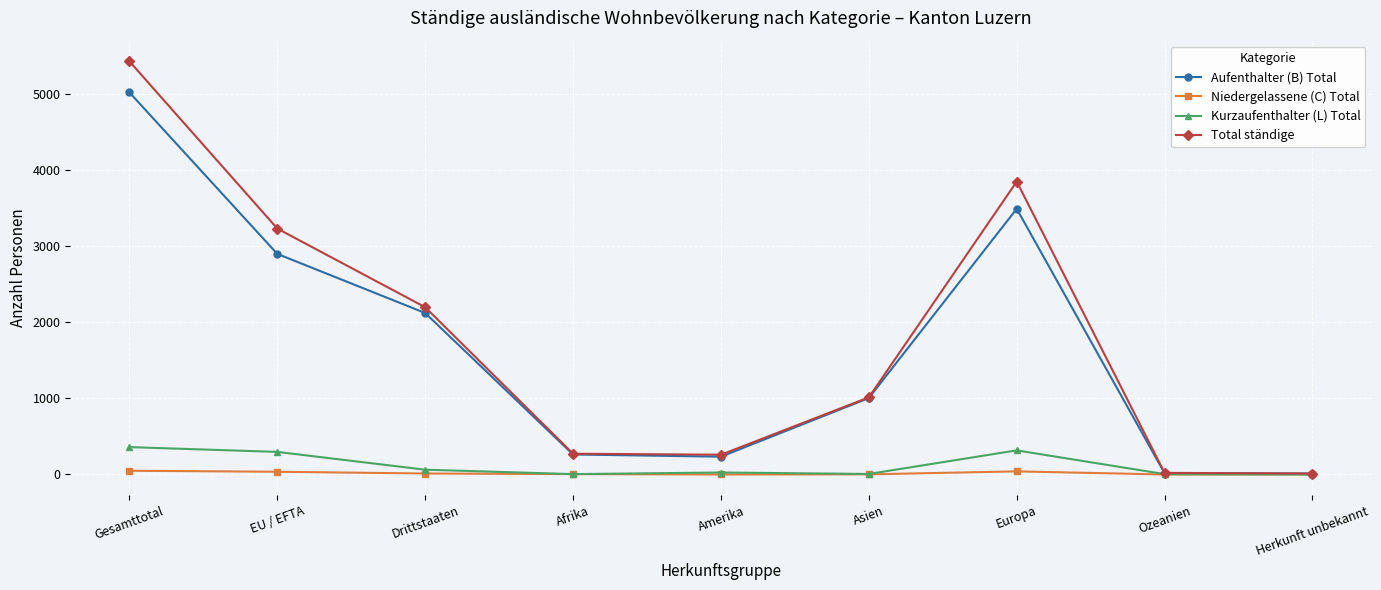

Where is the first local maximum for Aufenthalter (B) Total?

Europa